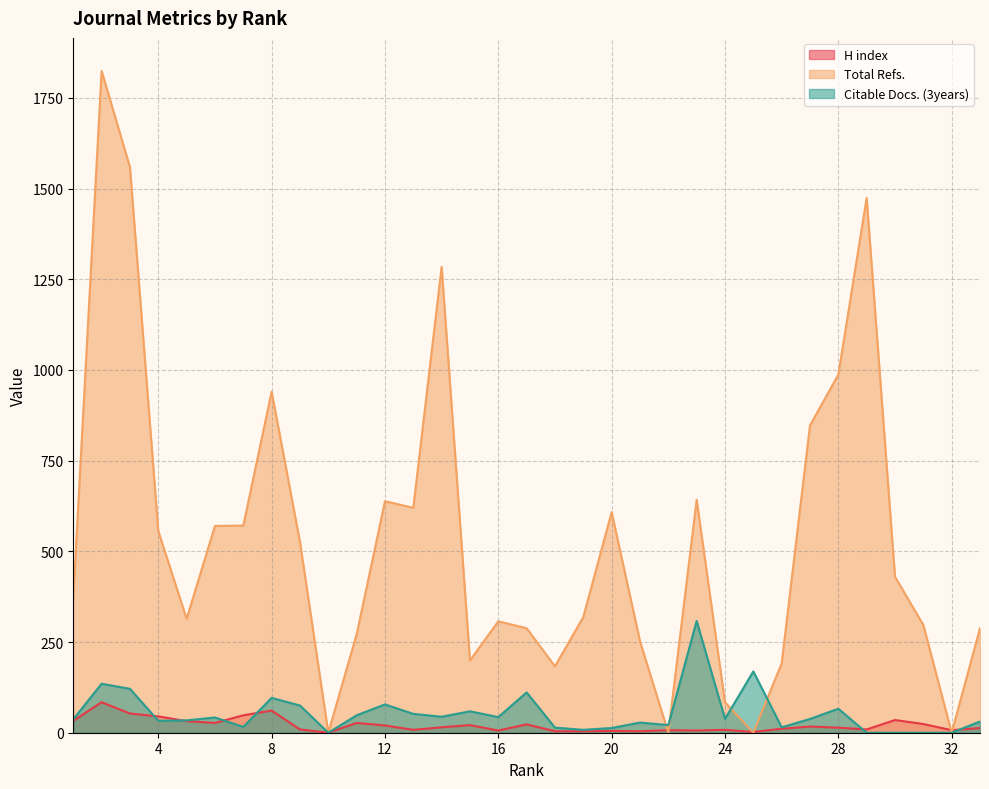

How many lines are shown in the chart?

3